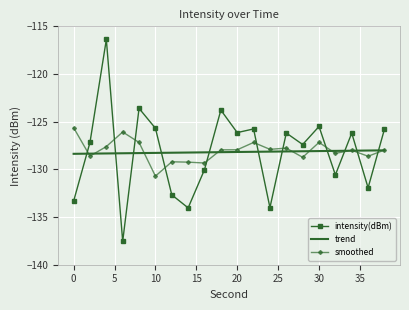

True or false: smoothed and intensity(dBm) intersect in this chart.

True